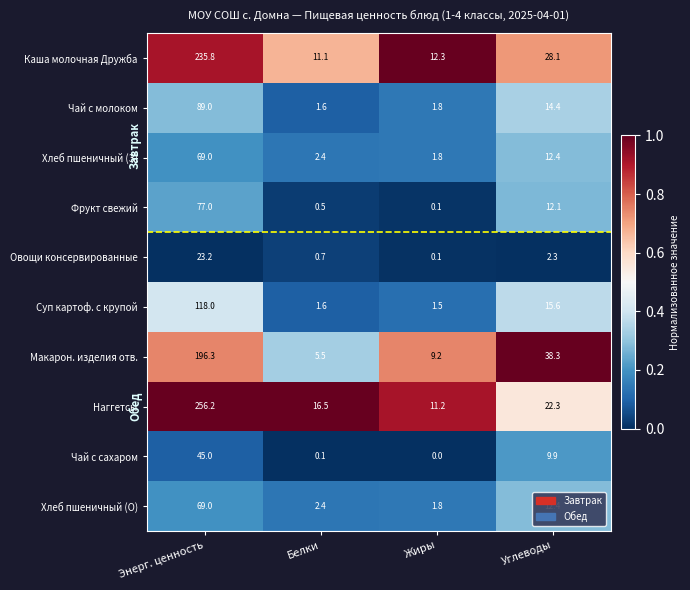

What is the spread (max minus min) of values at Белки?

16.4